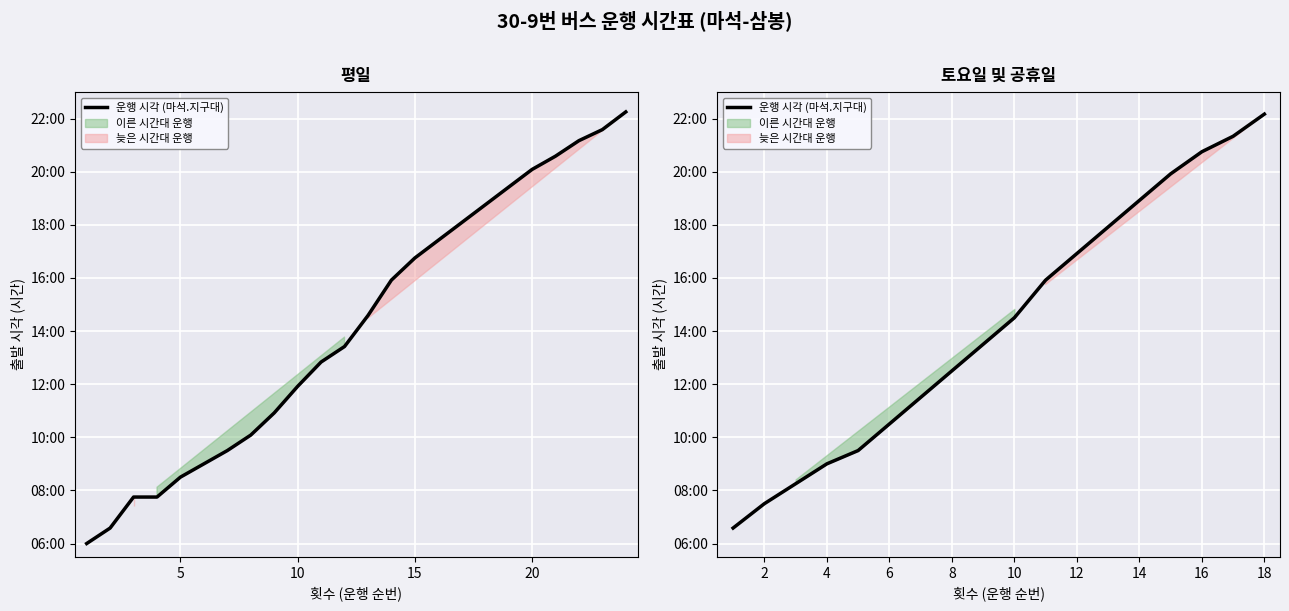

Does the chart display data point markers on the line(s)?

No